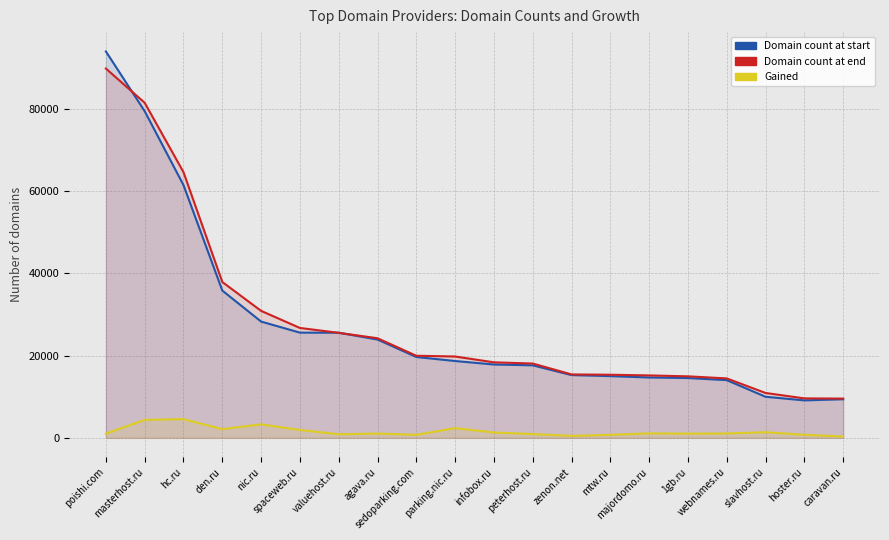

At majordomo.ru, list the series in order from largest to smallest.

Domain count at end, Domain count at start, Gained